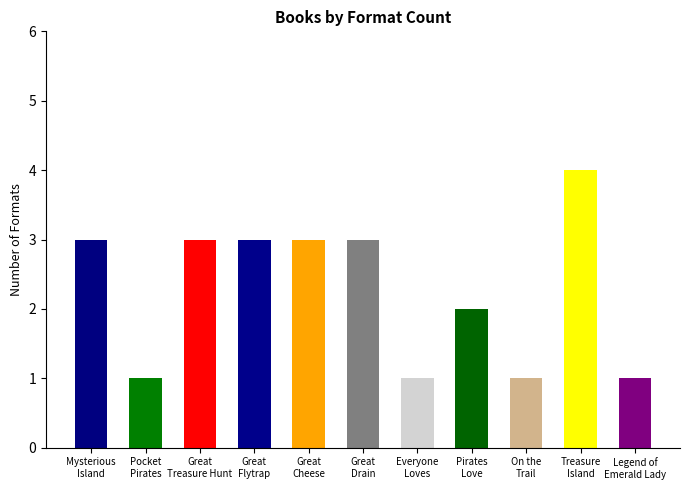

What is the sum of the values at Pirates
Love and Great
Flytrap?

5